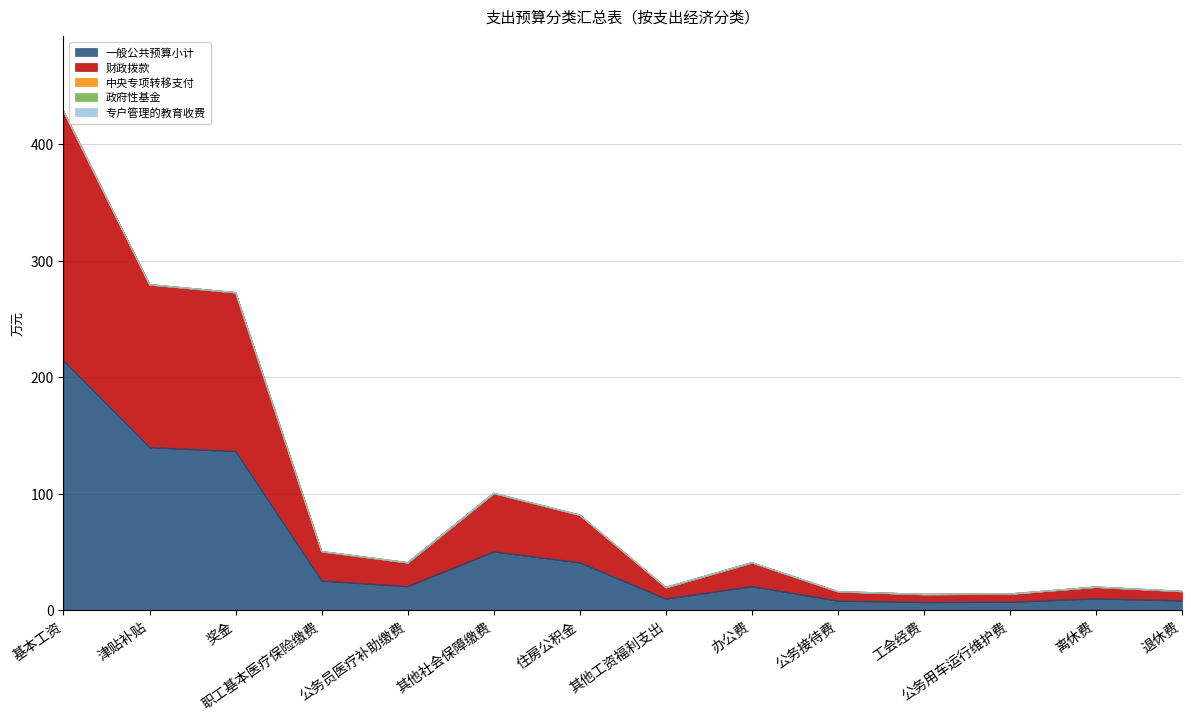

What is the average value of the 财政拨款 series?

49.8